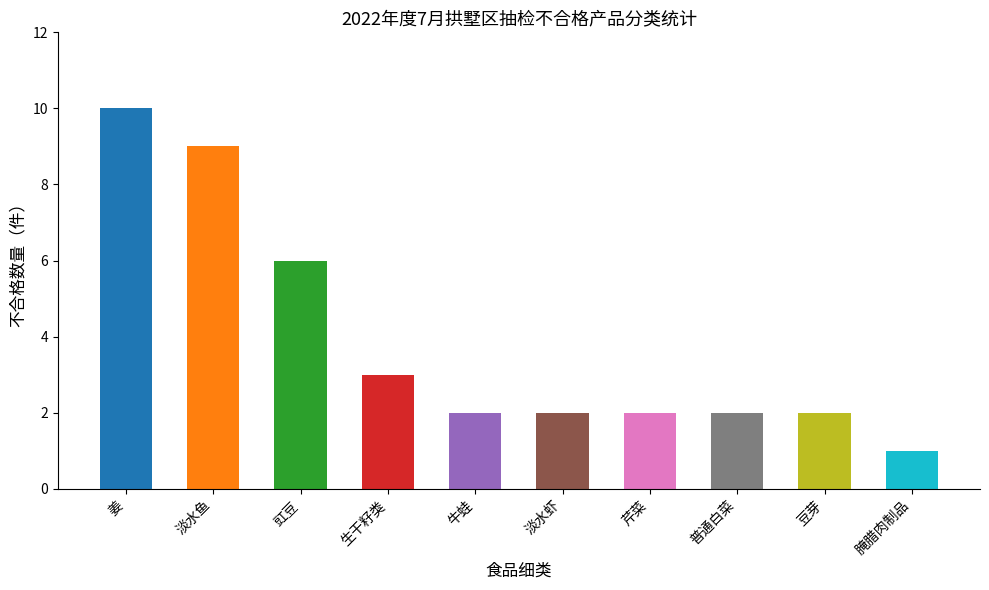

Read the value at 食用农产品-姜.

10